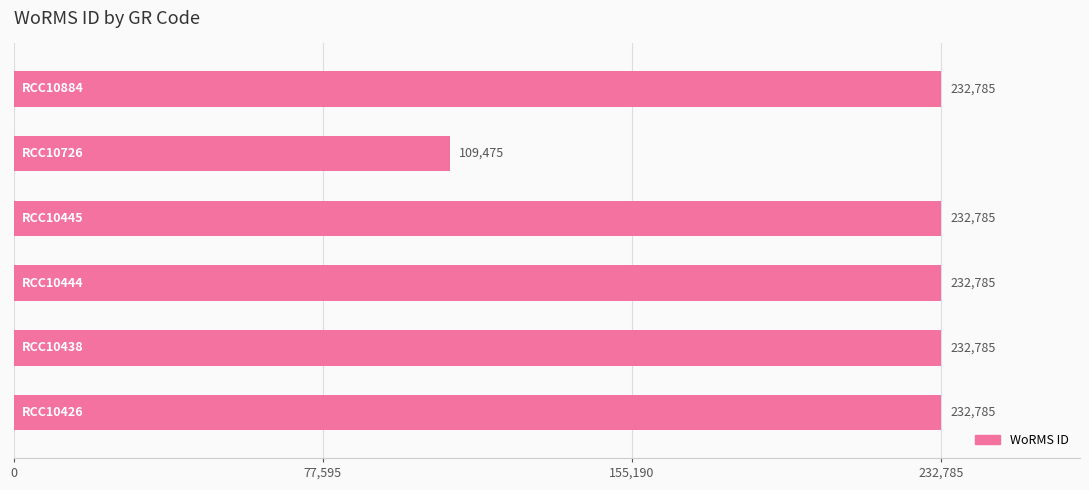

What is the maximum value shown in the chart?

232785